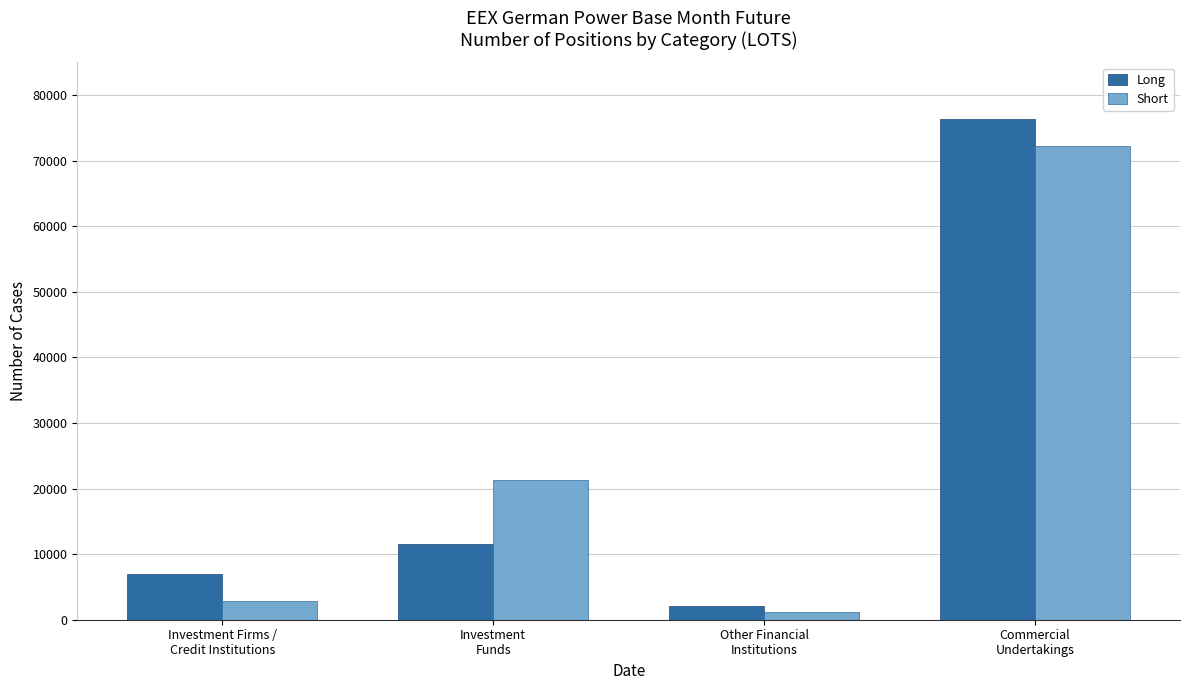

What is the difference between the maximum and minimum values in the Short series?

70961.2